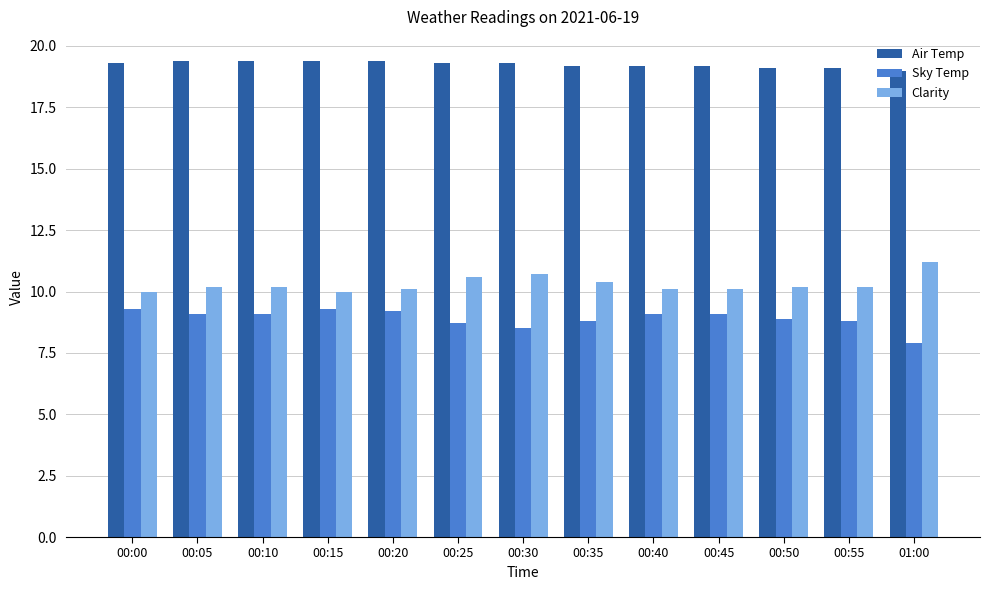

What are all the series names shown in the legend?

Air Temp, Sky Temp, Clarity